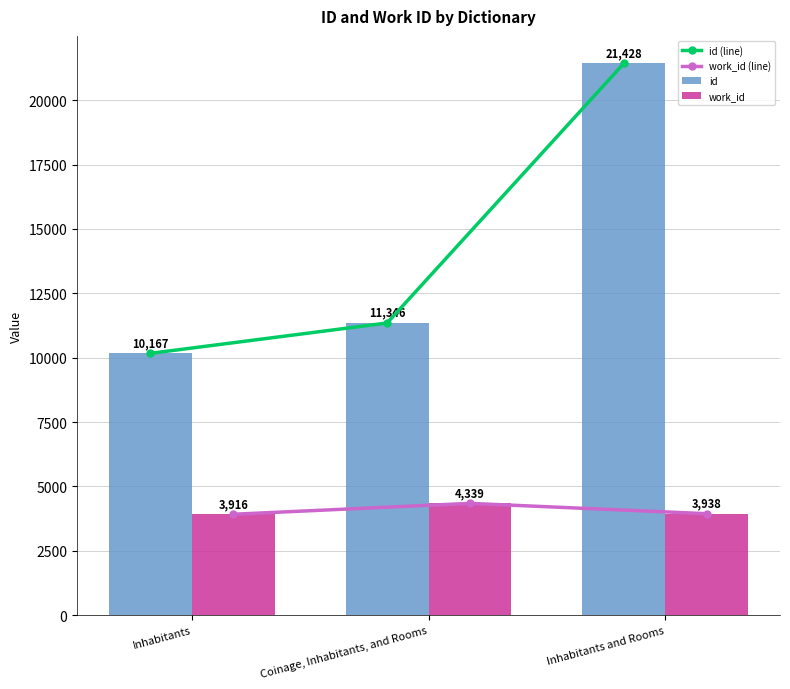

Which series has the largest range (max minus min)?

id (line)